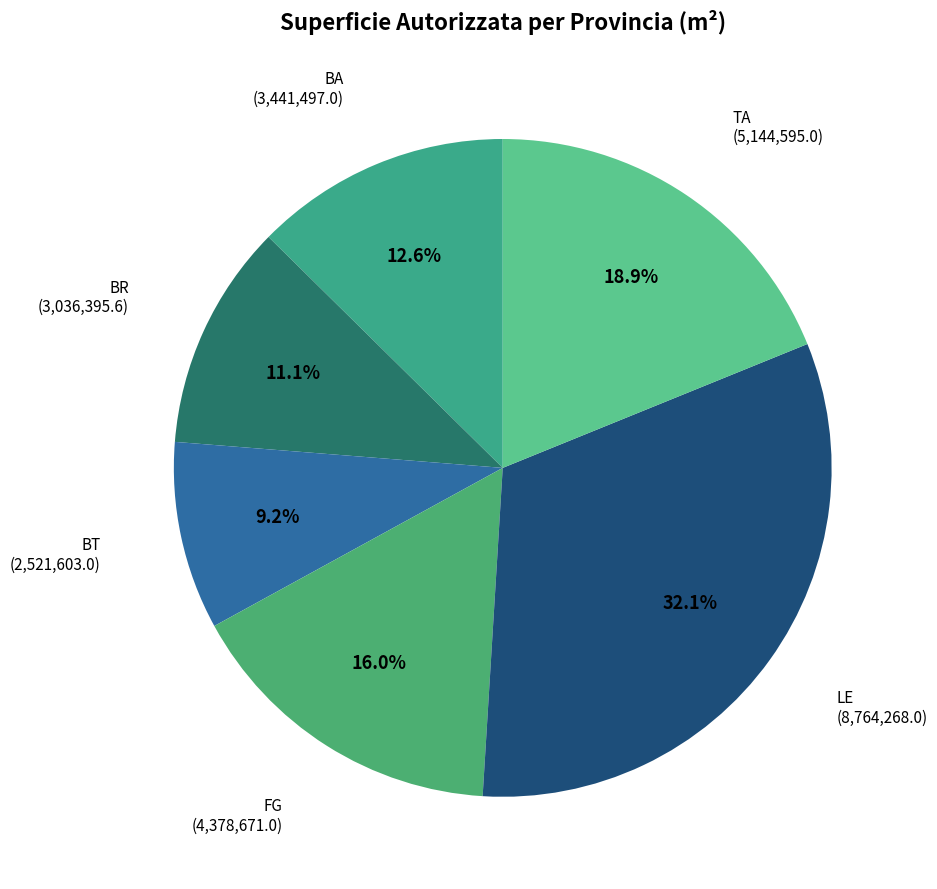

Is there a majority slice in this chart?

No